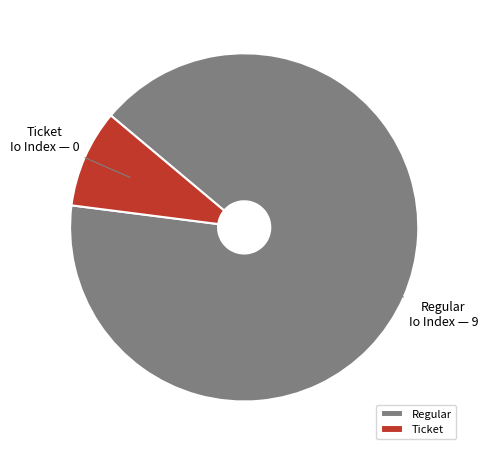

Is it true that Regular is 76% of the pie?

False